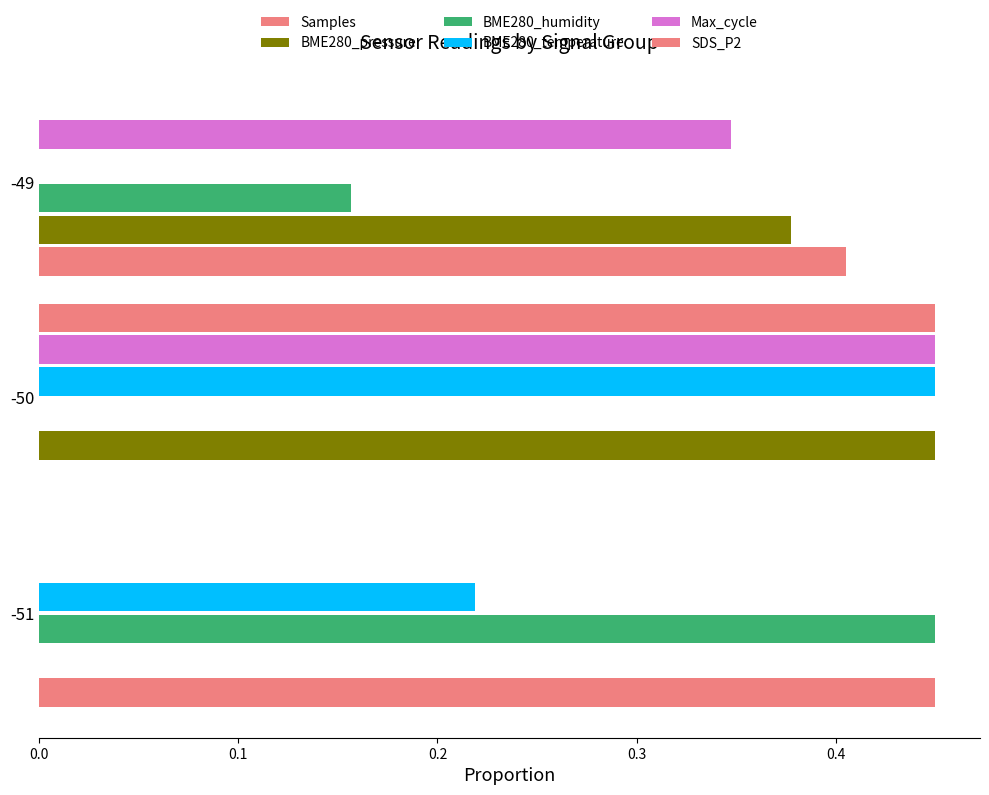

How many positive values does the Max_cycle series have?

2